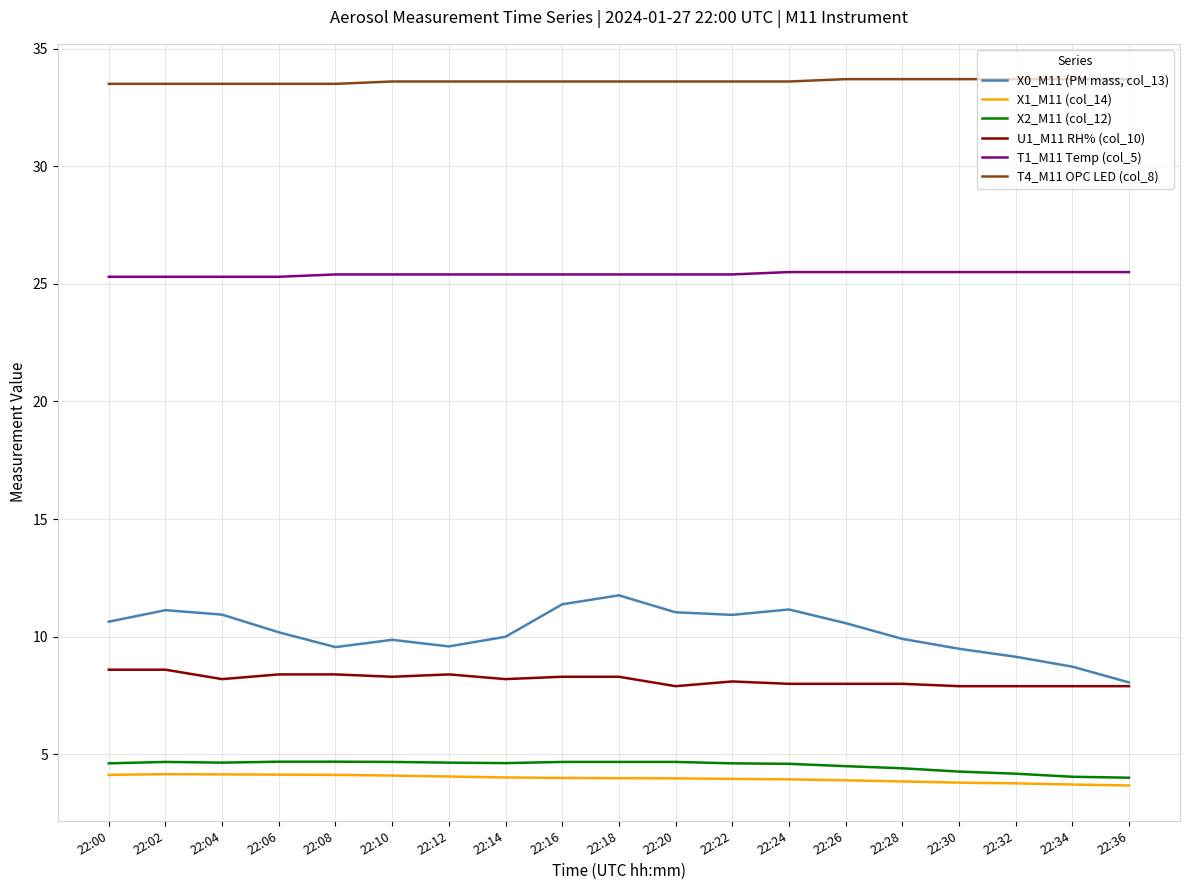

What is the average value of the T4_M11 OPC LED (col_8) series?

33.6